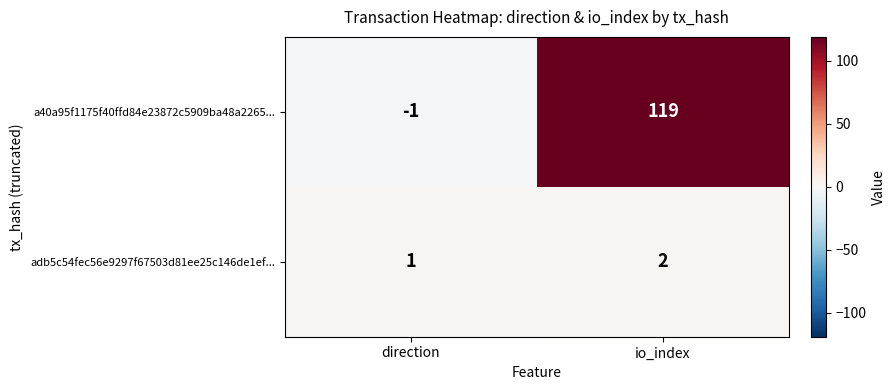

Which series has the widest spread of values?

a40a95f1175f40ffd84e23872c5909ba48a2265...